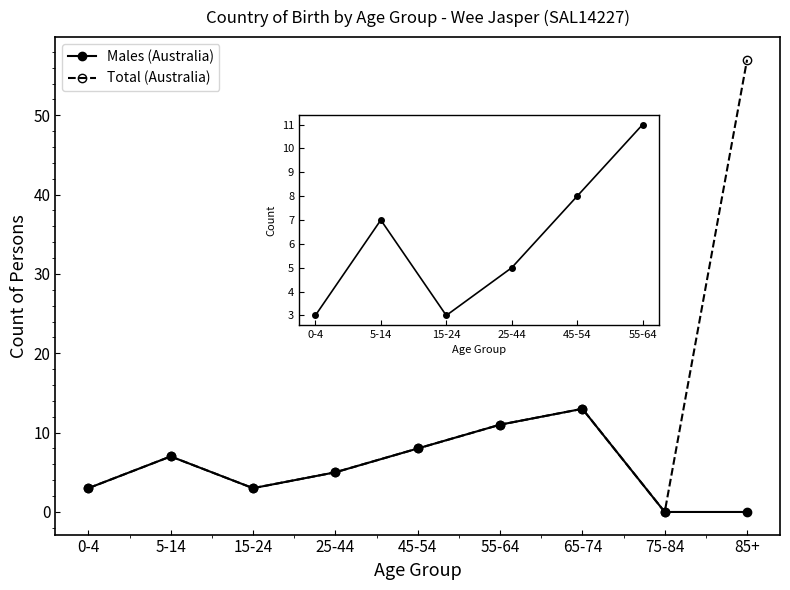

Which label corresponds to the largest value in the chart?

85+